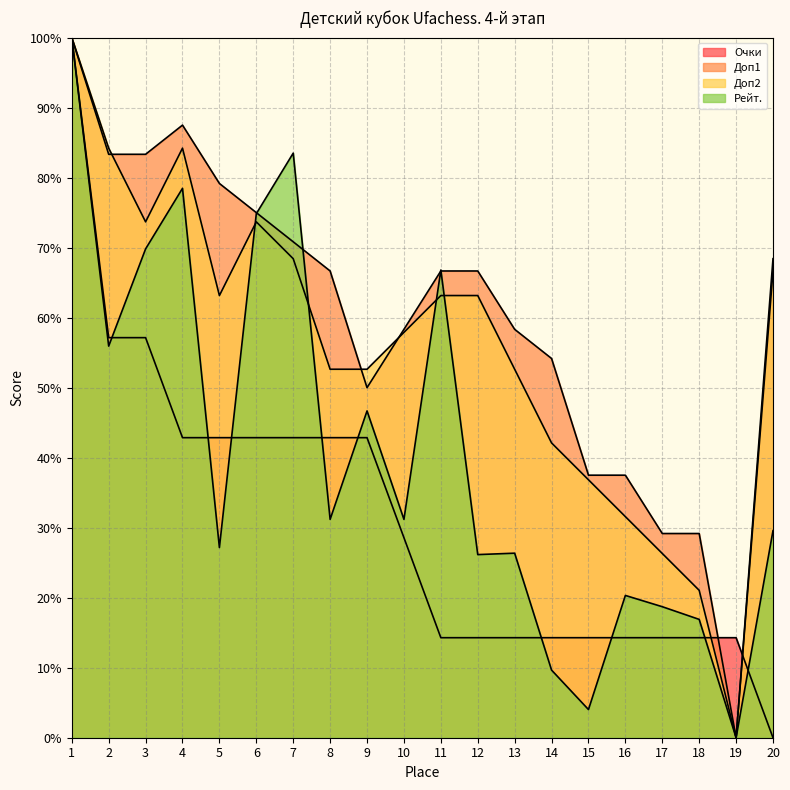

Which has a higher value, 9 or 10?

9